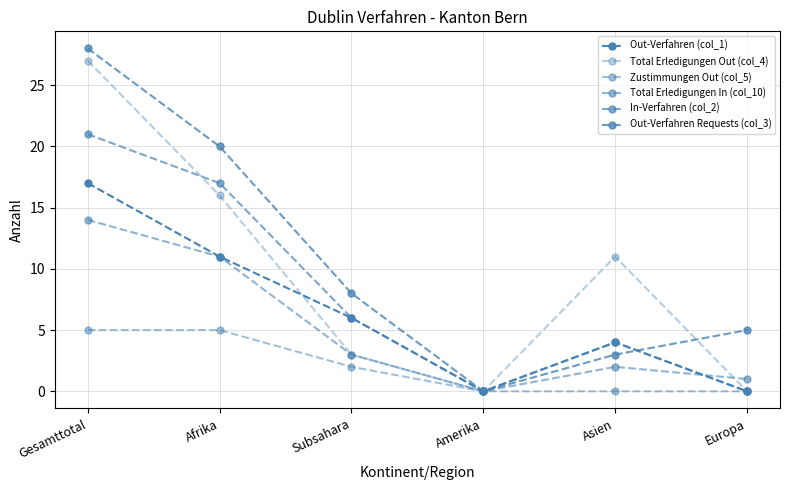

Does the chart have visible grid lines?

Yes